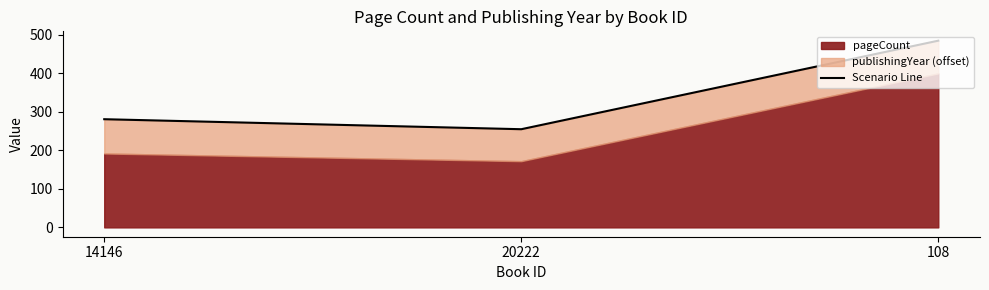

Between 20222 and 14146, which is larger?

14146